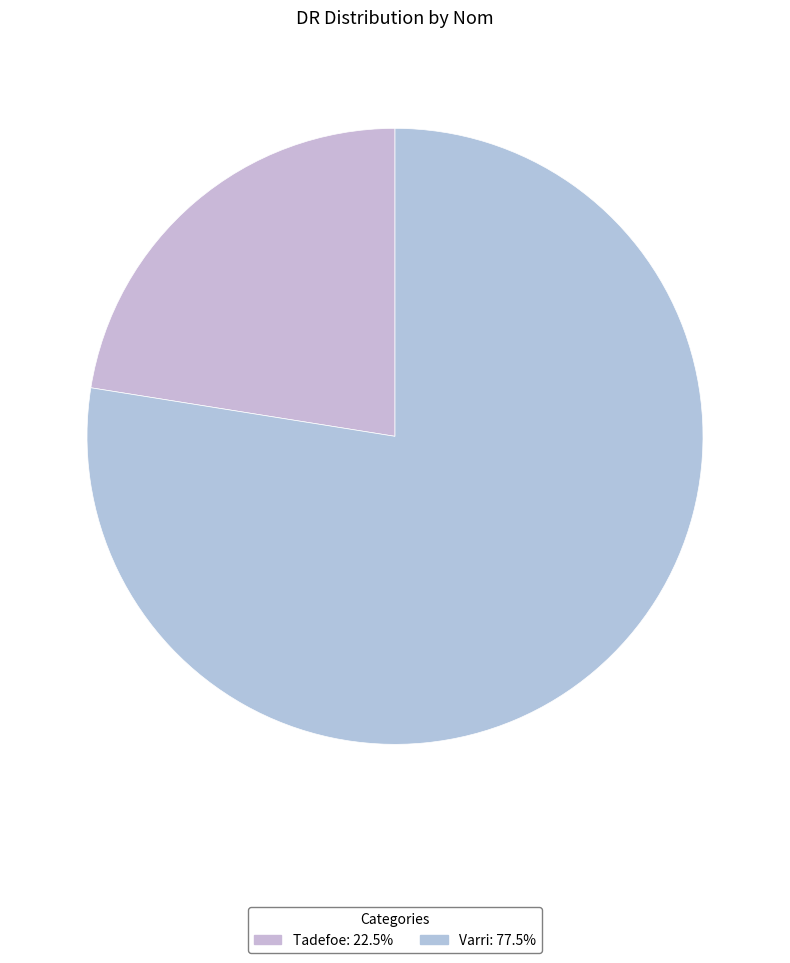

The Varri slice represents 84% of the pie. True or false?

False